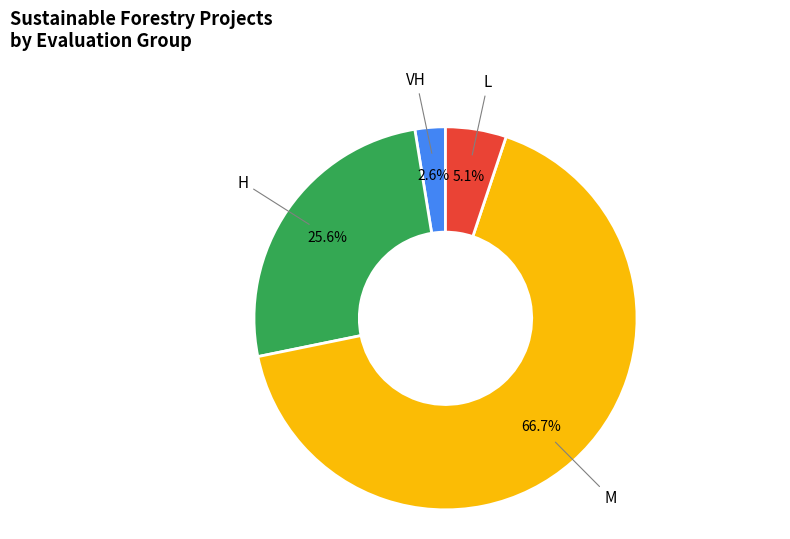

Does any single category account for the majority?

Yes